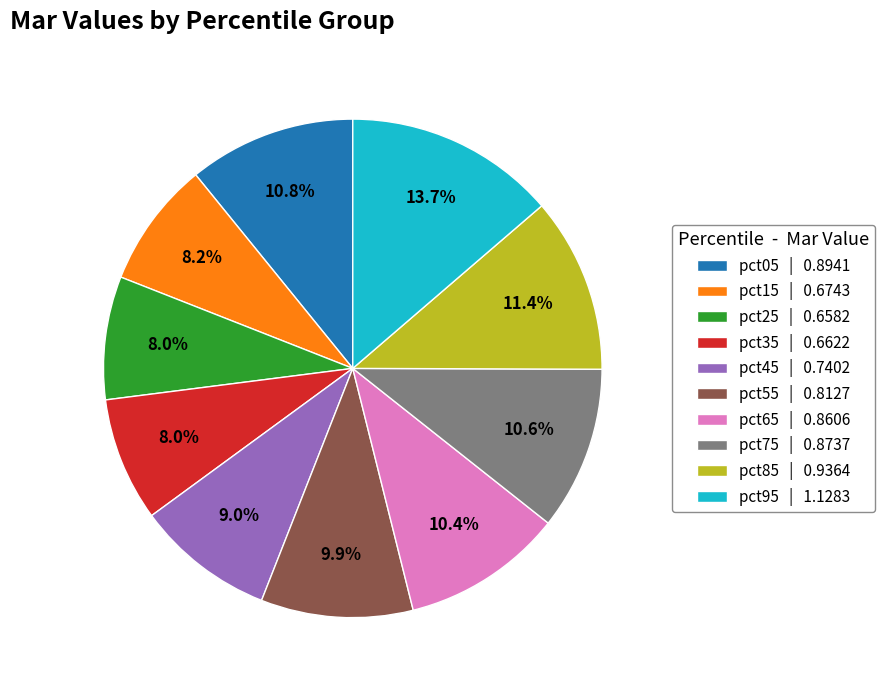

What percentage is the pct35 slice, to the nearest percent?

8%